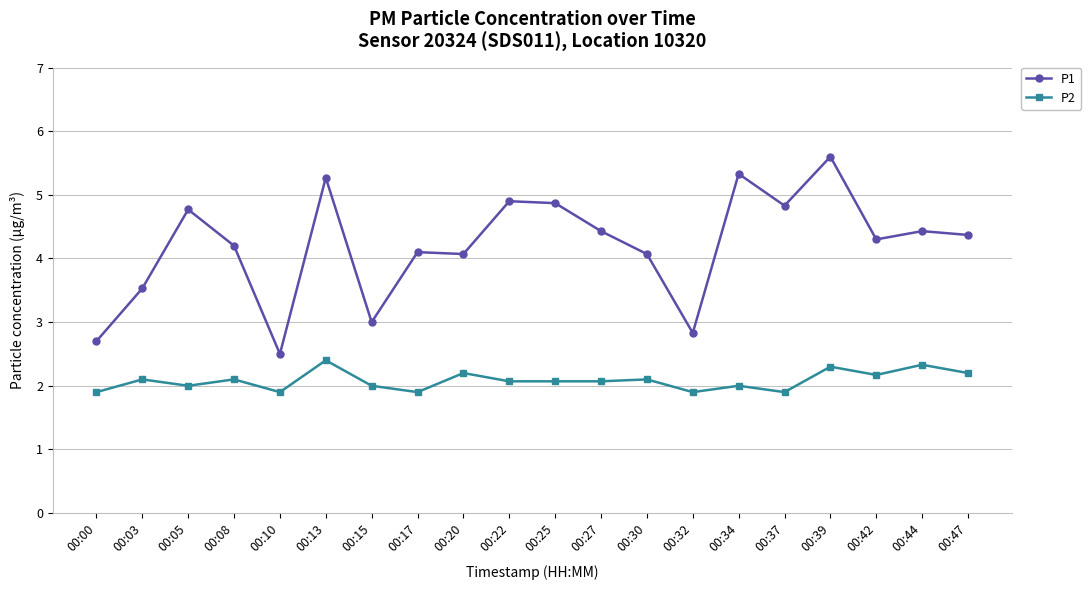

At which category is the sum across all series the highest?

00:39